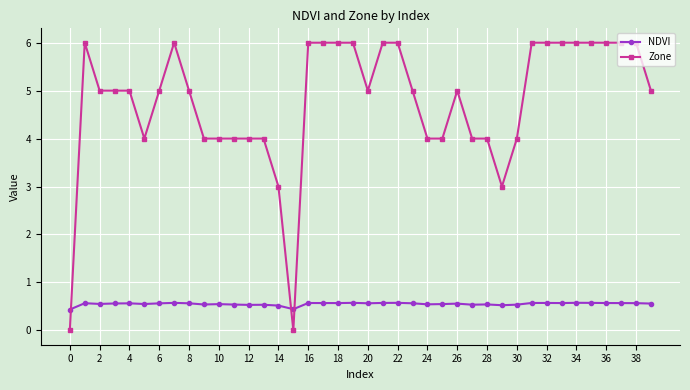

At how many categories does at least one series exceed 1?

38